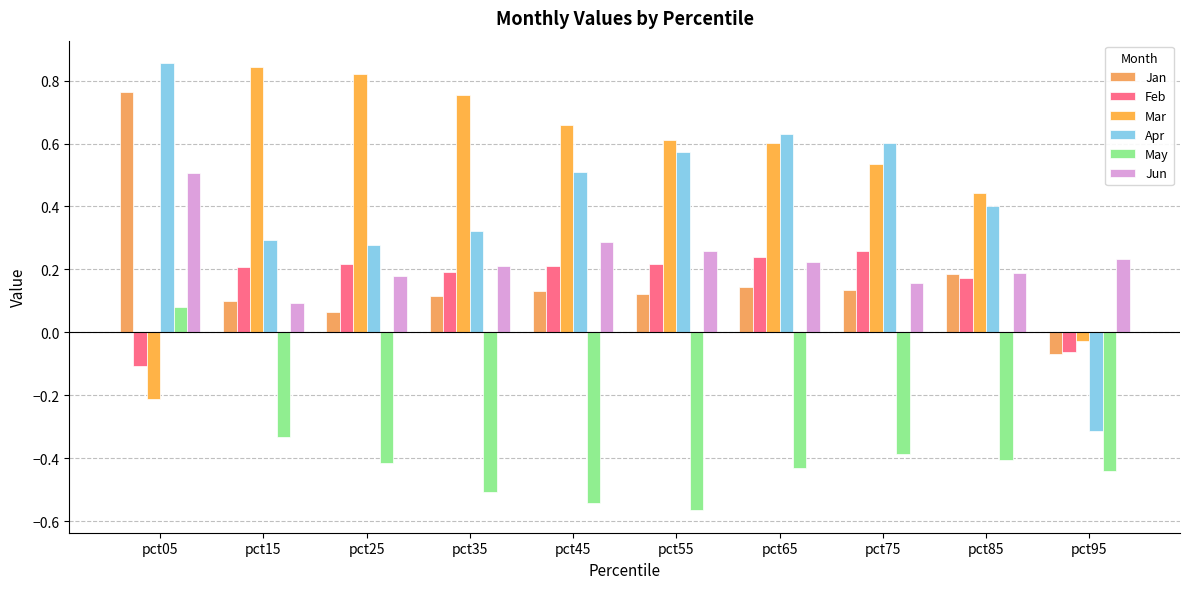

Does the chart contain any negative values?

Yes